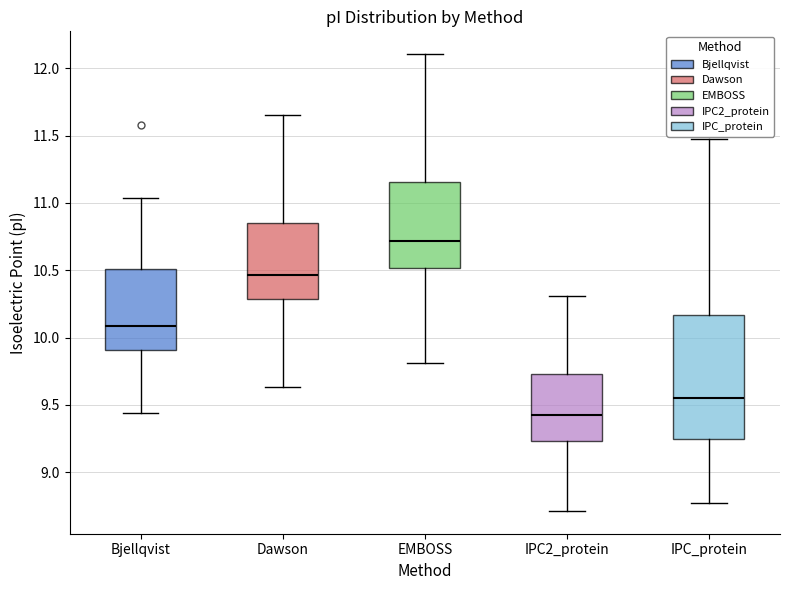

Comparing the boxes themselves (not the whiskers), which one is the tallest?

IPC_protein